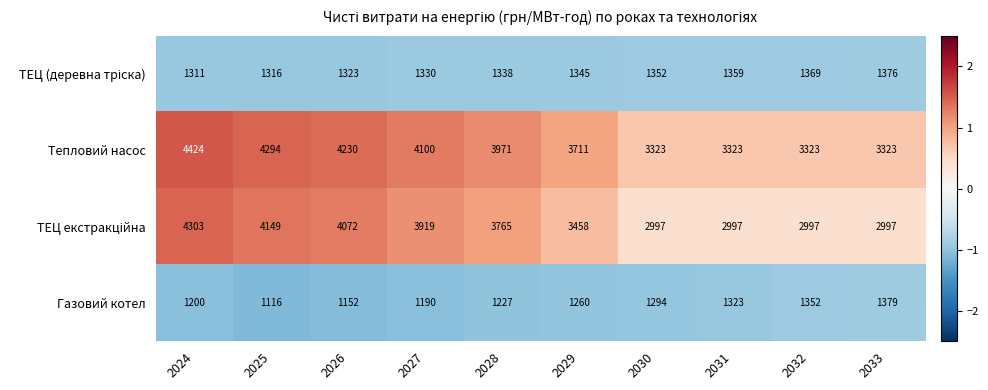

How many distinct data groups are displayed?

4